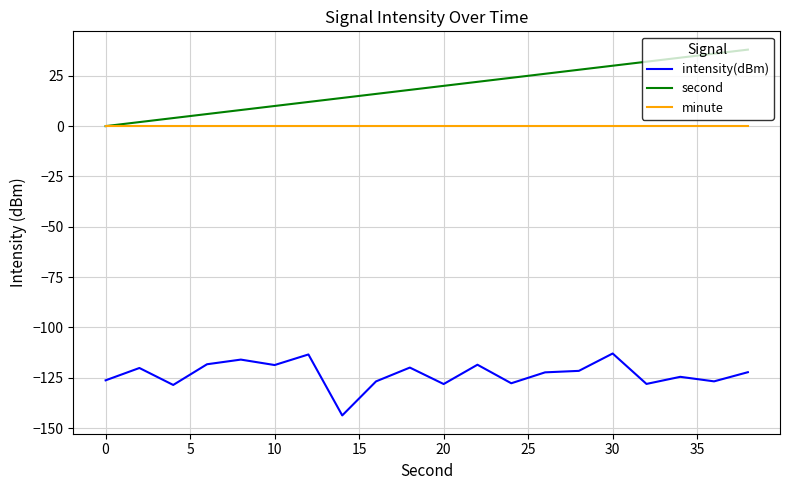

Which series has the largest total across all categories?

second